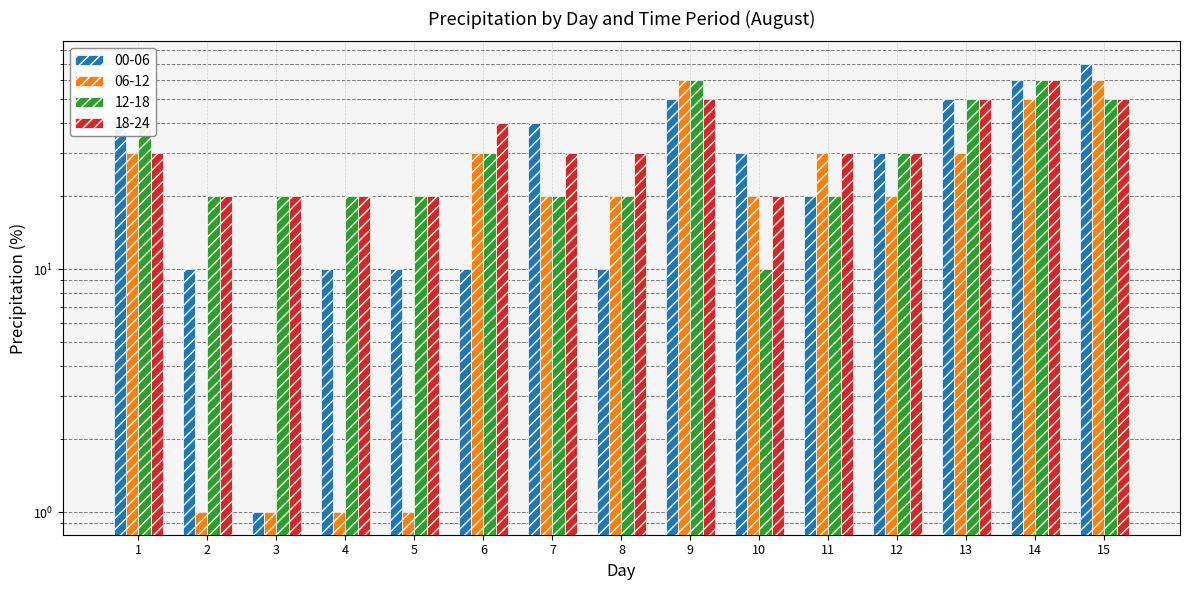

Reading left to right, transcribe all the data shown in this chart.

00-06: 40	10	1	10	10	10	40	10	50	30	20	30	50	60	70
06-12: 30	1	1	1	1	30	20	20	60	20	30	20	30	50	60
12-18: 40	20	20	20	20	30	20	20	60	10	20	30	50	60	50
18-24: 30	20	20	20	20	40	30	30	50	20	30	30	50	60	50